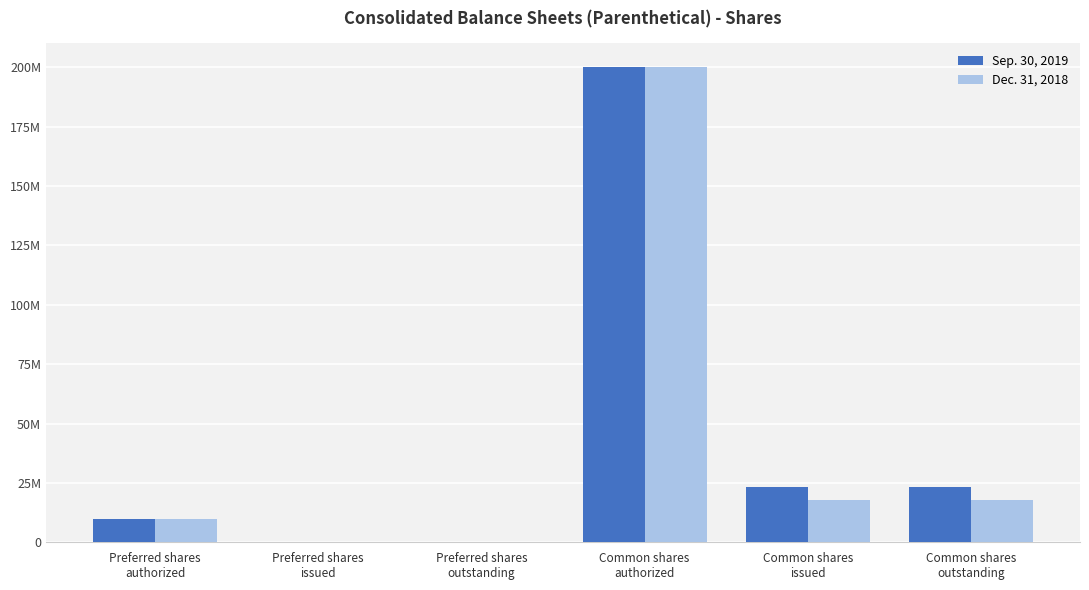

What are all the series names shown in the legend?

Sep. 30, 2019, Dec. 31, 2018